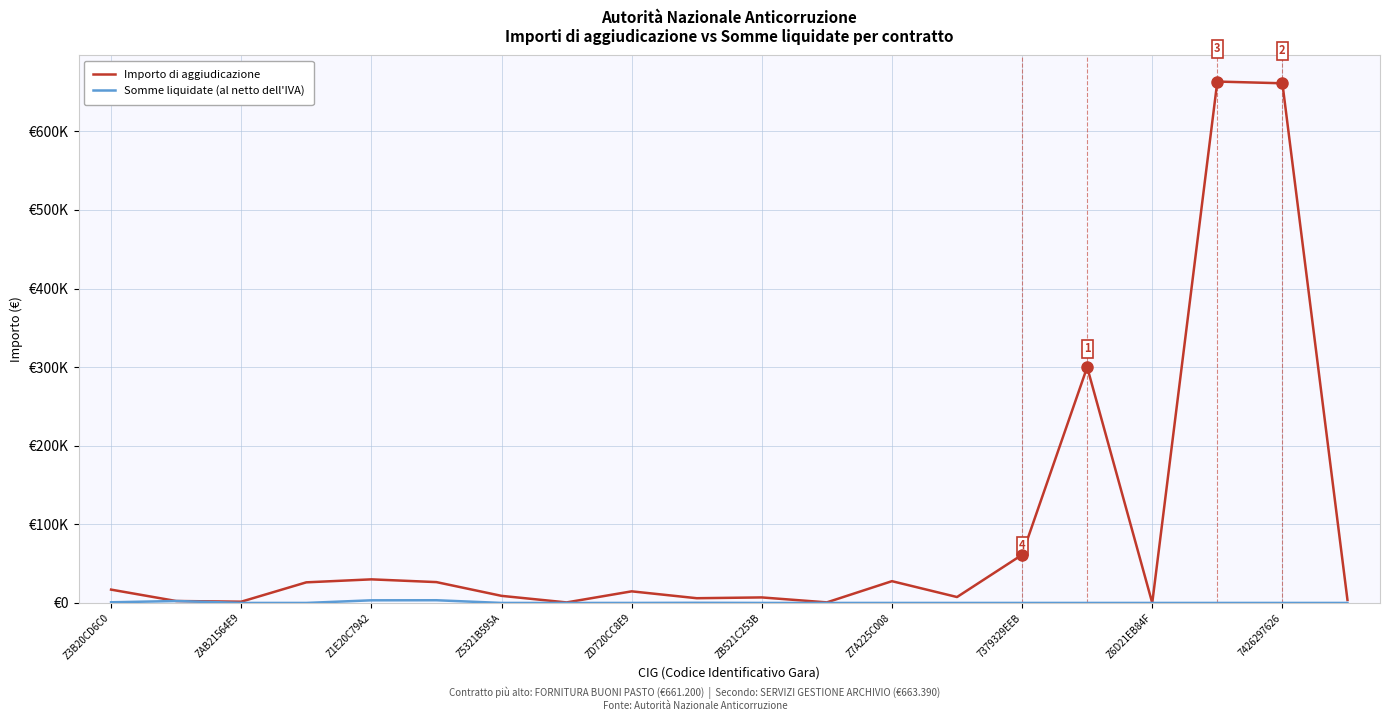

Does the chart have visible grid lines?

Yes